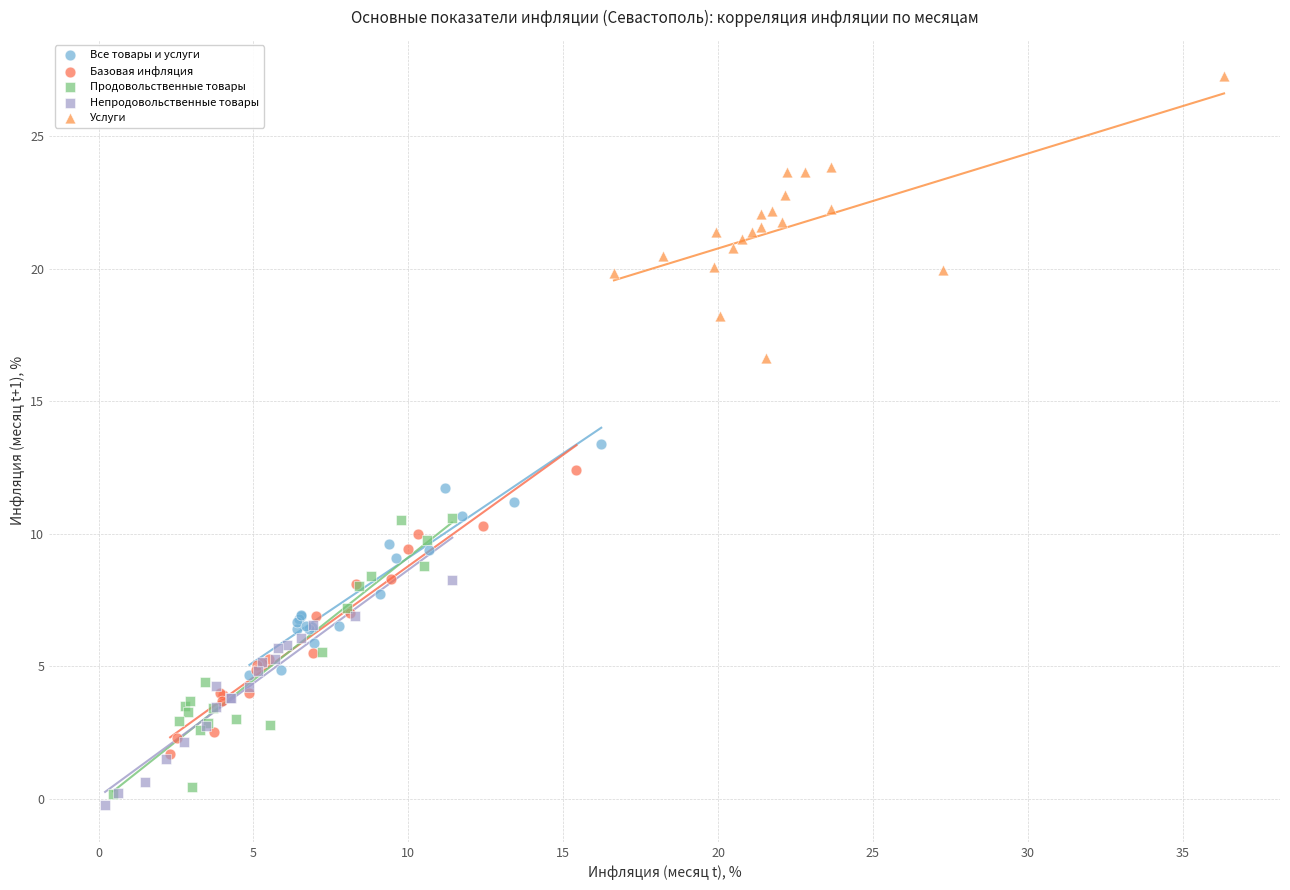

Which series reaches the maximum Y coordinate?

Услуги